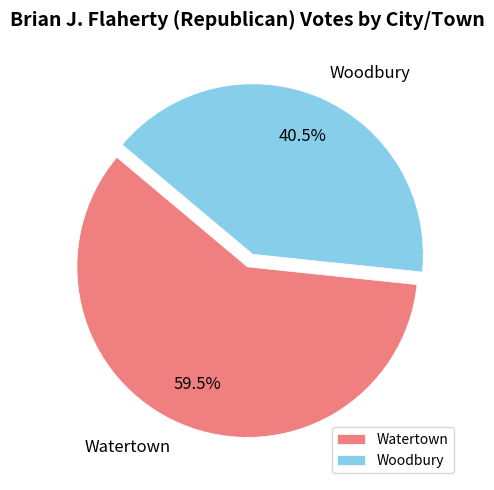

What percentage is NOT represented by Woodbury?

59.5%